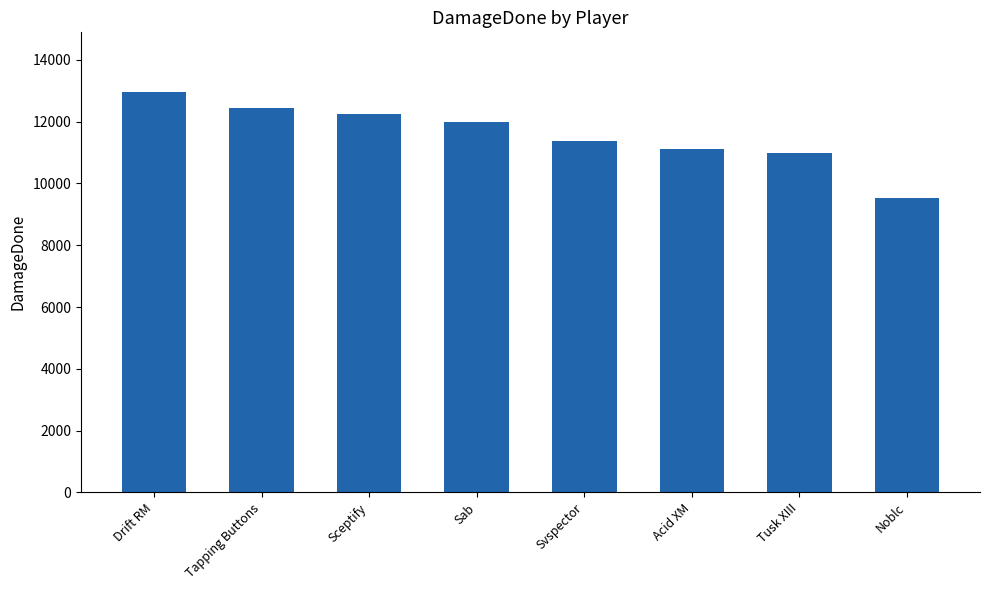

What is the maximum value shown in the chart?

12947